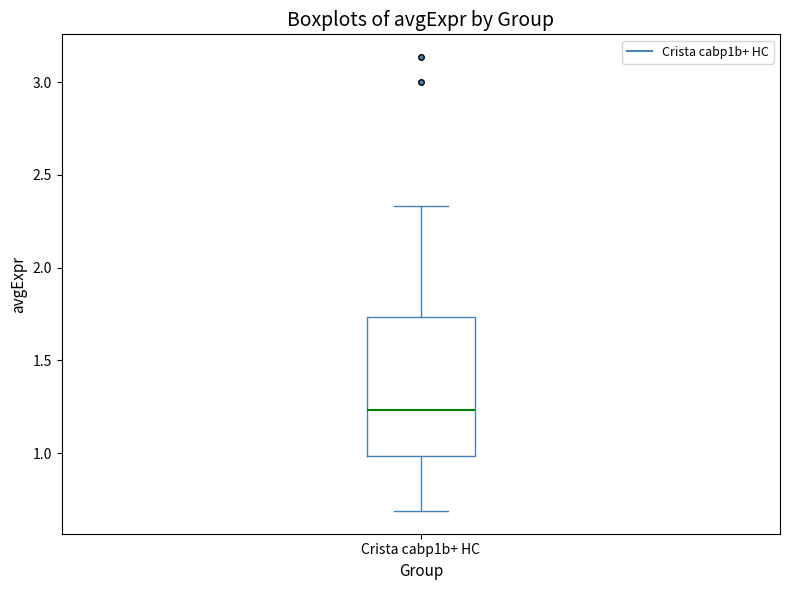

Where is the lower edge of the box for Crista cabp1b+ HC on the y-axis? The values are not printed on the chart, so give them approximately, as read against the axis.

1.00